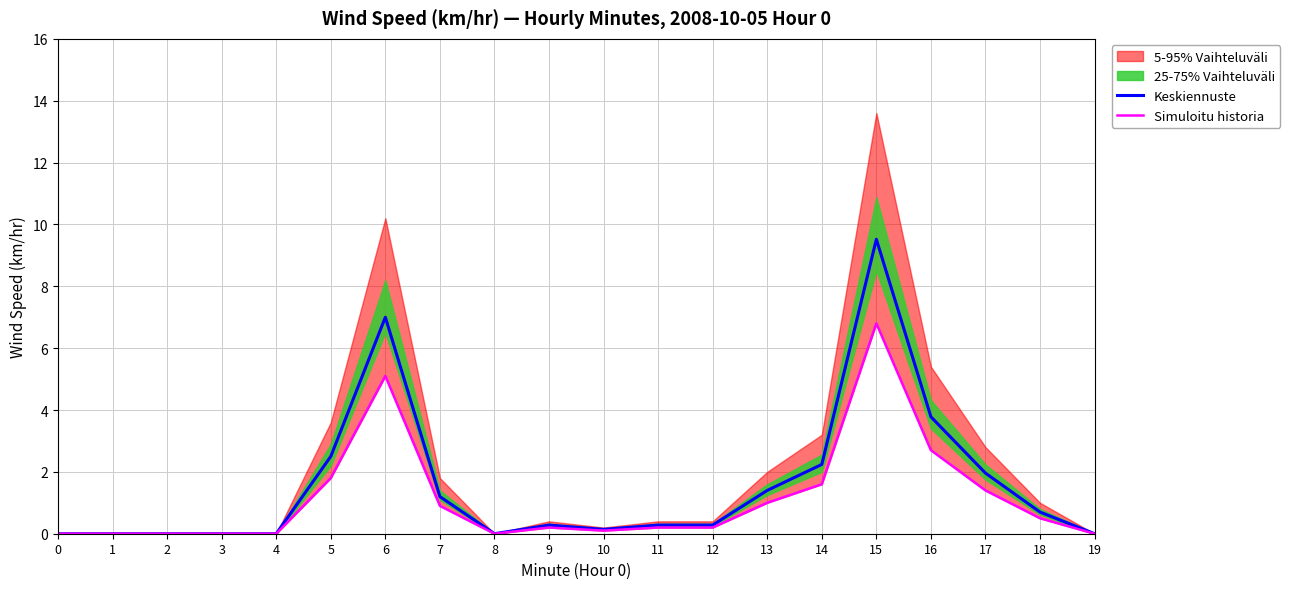

What is the average value of the Keskiennuste series?

1.6